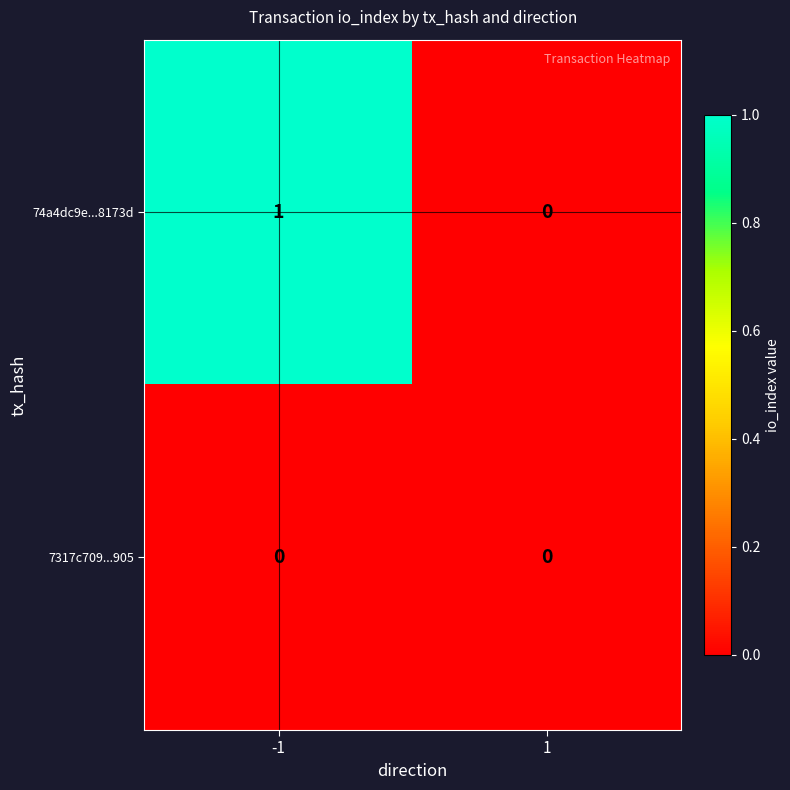

Which category has the highest value across all series?

-1